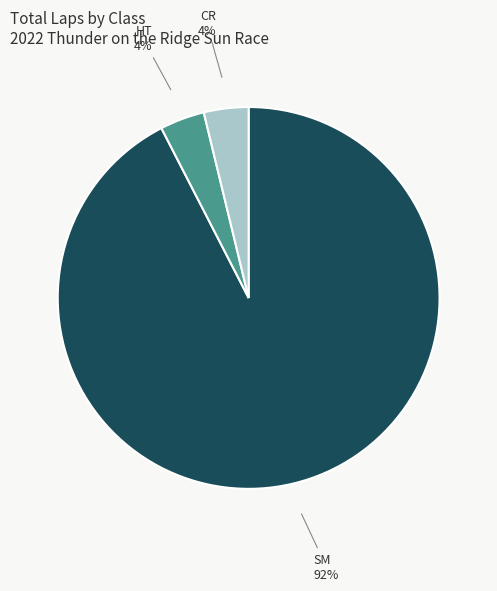

True or false: HT accounts for 4% of the total.

True